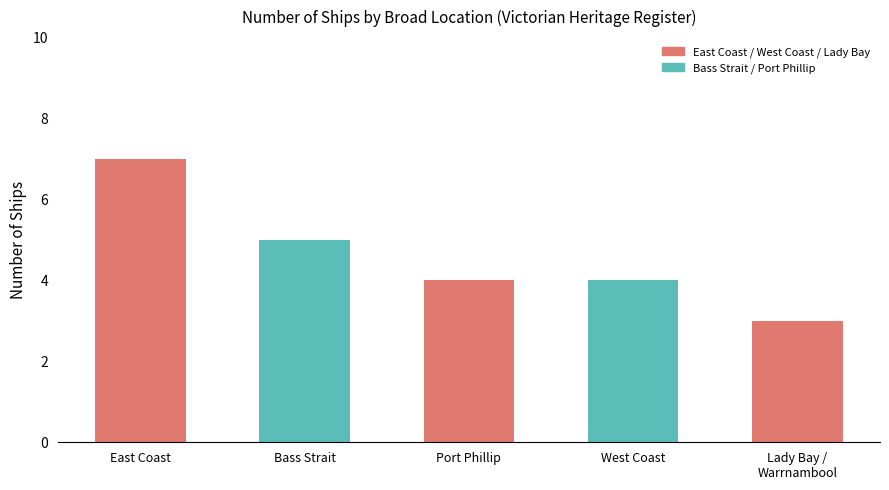

The value at Bass Strait is 3. True or false?

False